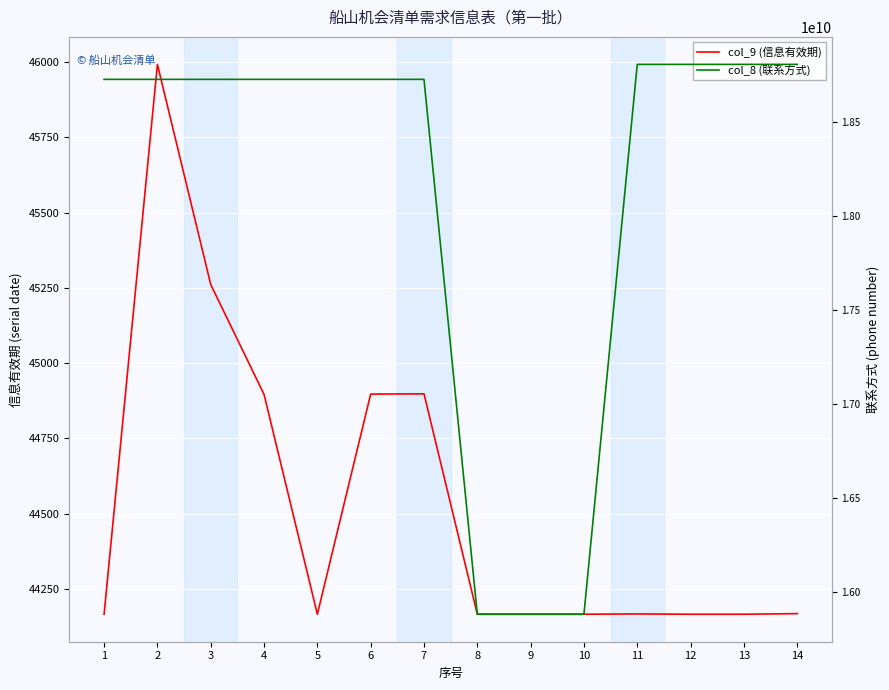

True or false: col_9 (信息有效期) and col_8 (联系方式) cross at least once.

False